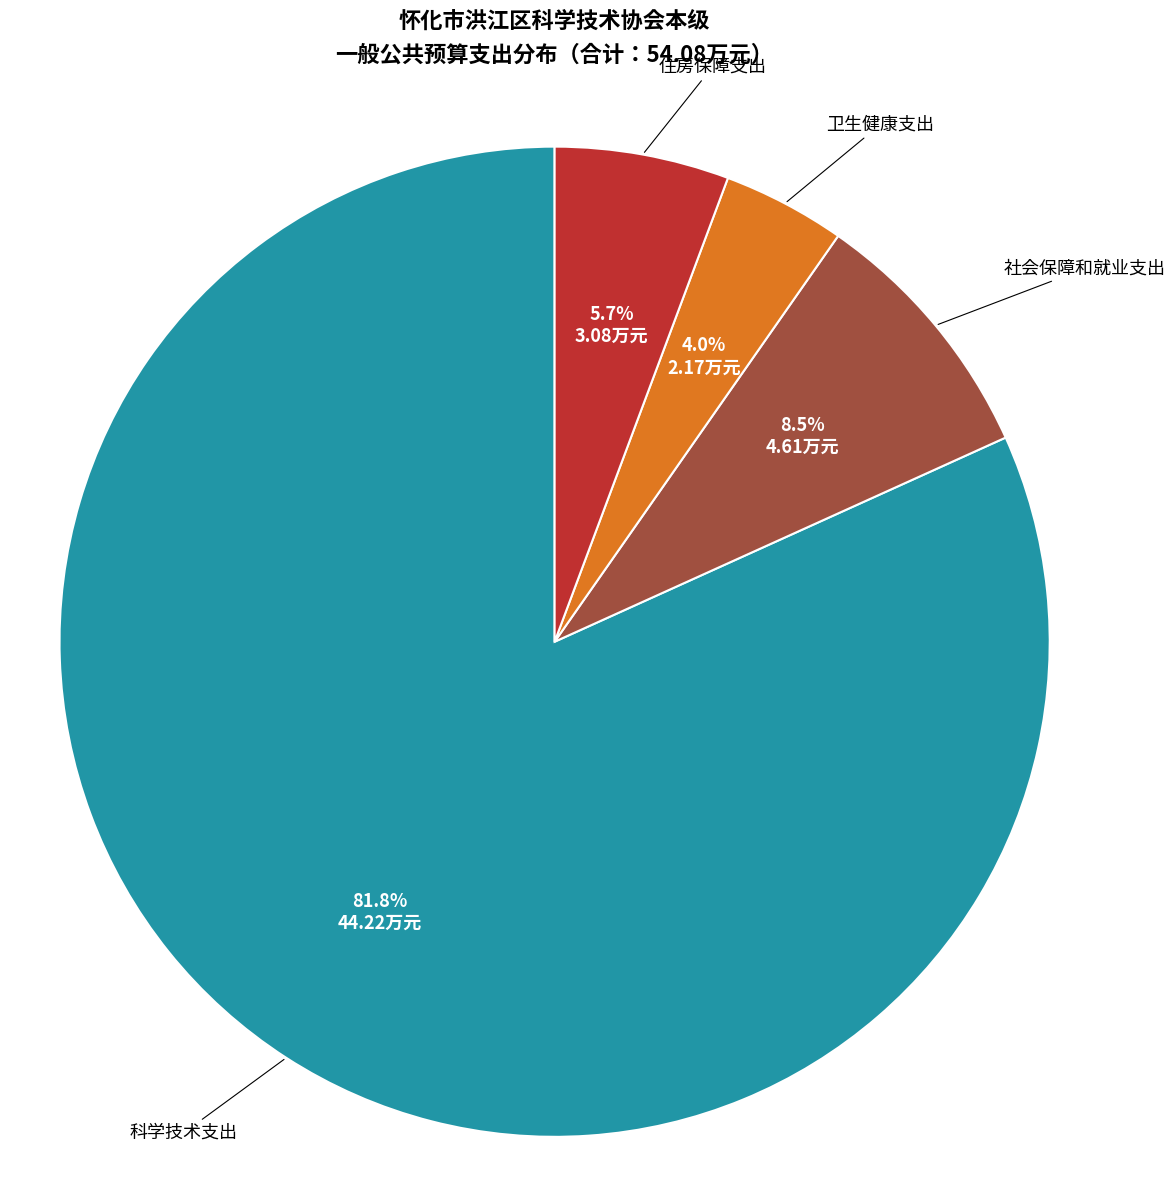

Is there a majority slice in this chart?

Yes